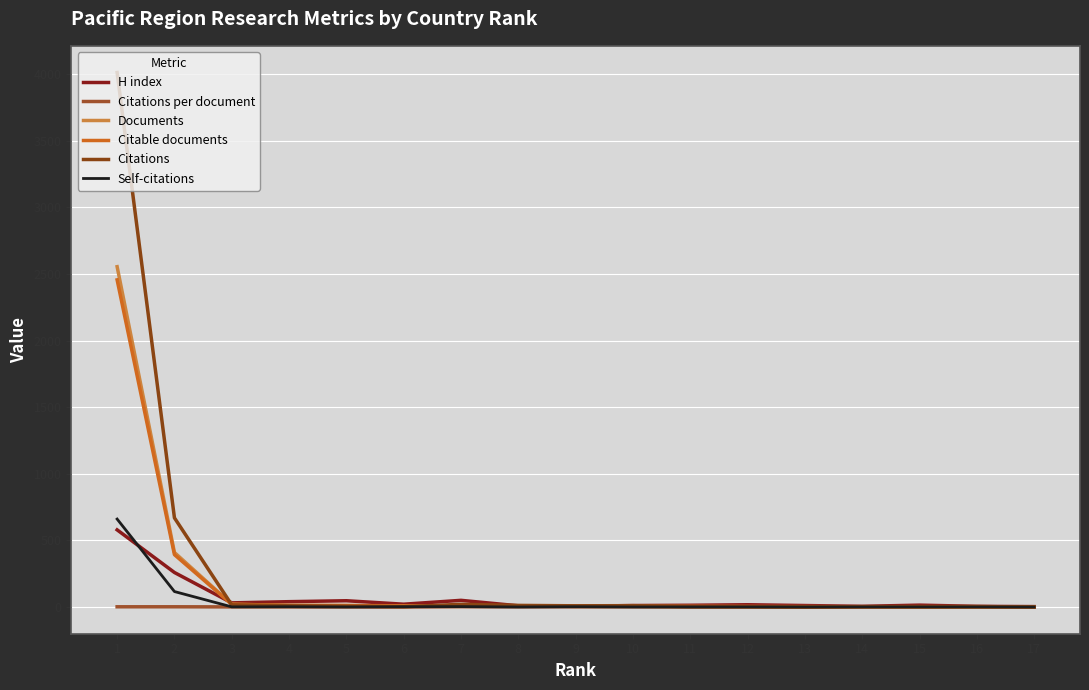

What are all the series names shown in the legend?

H index, Citations per document, Documents, Citable documents, Citations, Self-citations